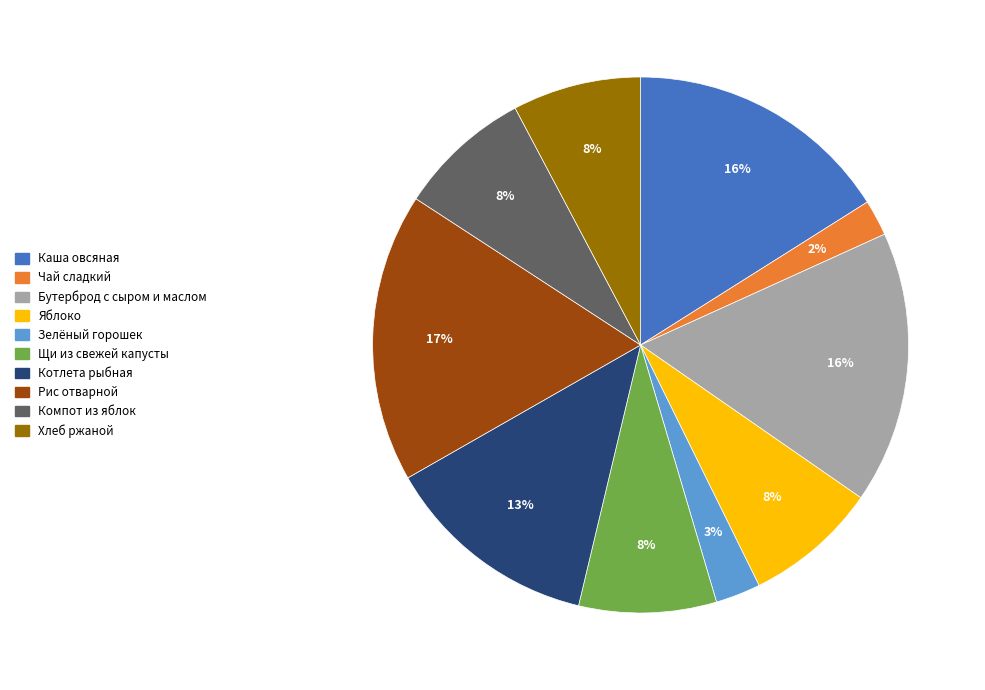

To the nearest percent, what is the combined percentage of Компот из яблок and Бутерброд с сыром и маслом?

24%